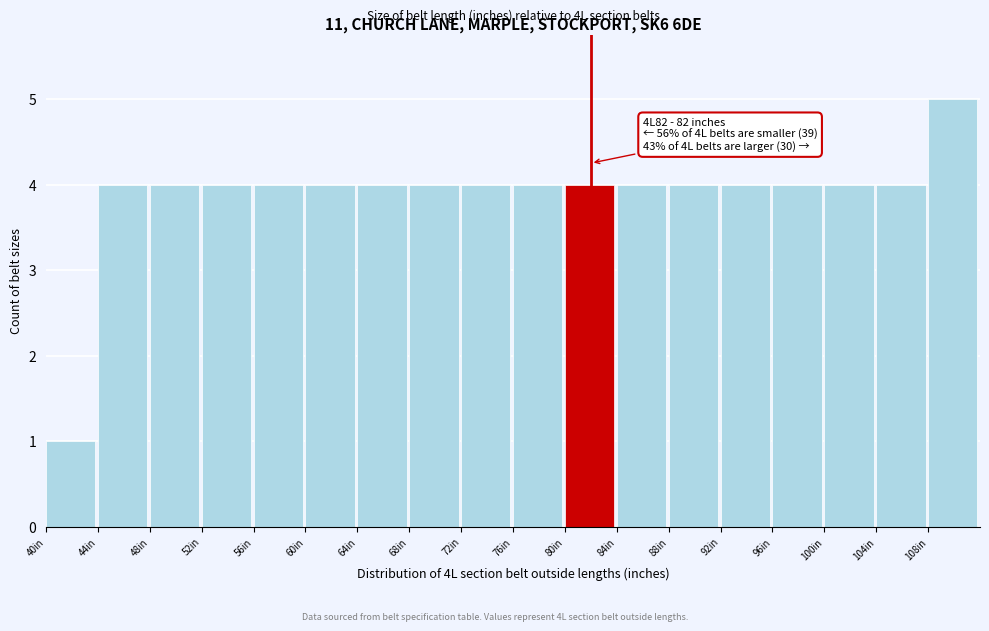

Over which range of the x-axis is the bar tallest?

108 to 112